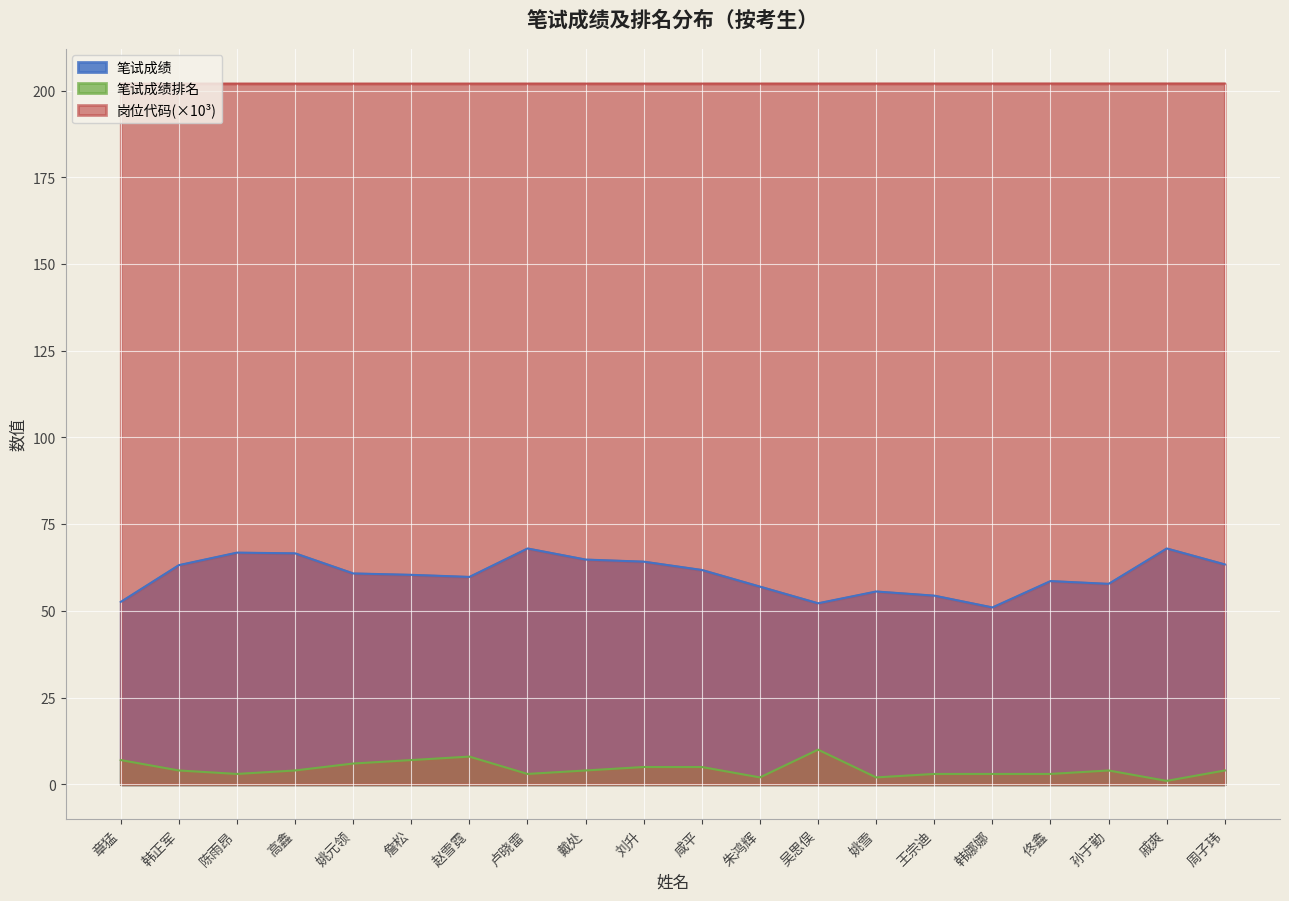

Rank the series by their maximum value, from highest to lowest.

岗位代码(×10³), 笔试成绩, 笔试成绩排名